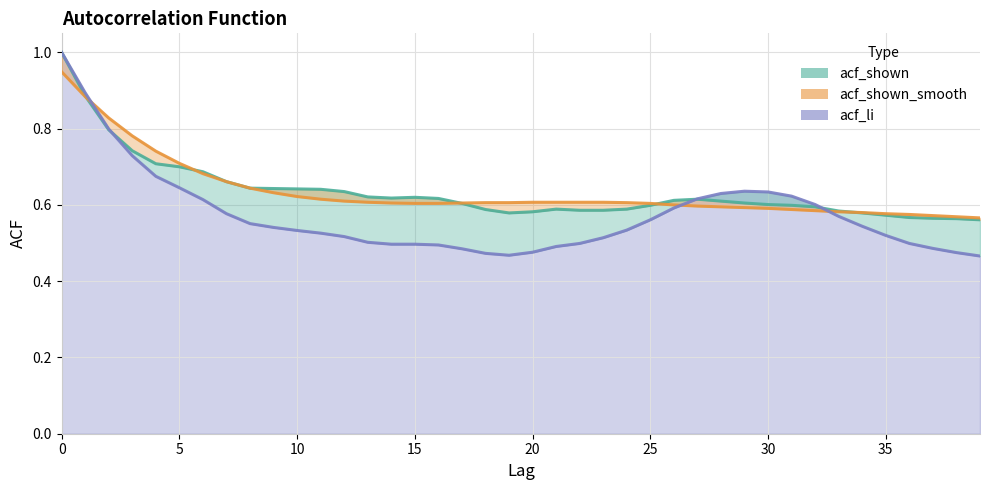

What is the difference between the maximum and second lowest values in the acf_shown_smooth_line series?

0.4